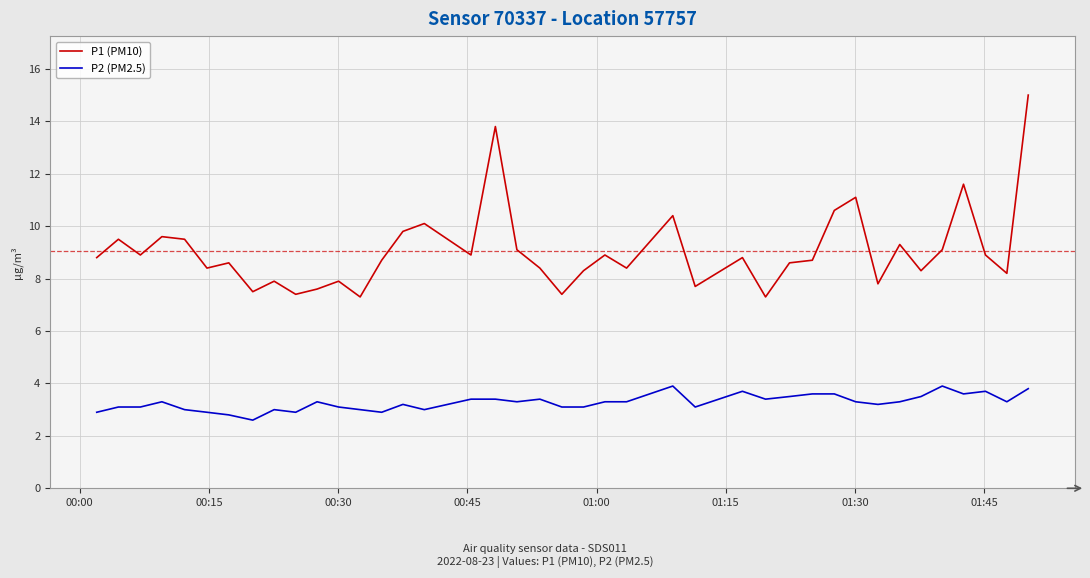

How many distinct data groups are displayed?

2